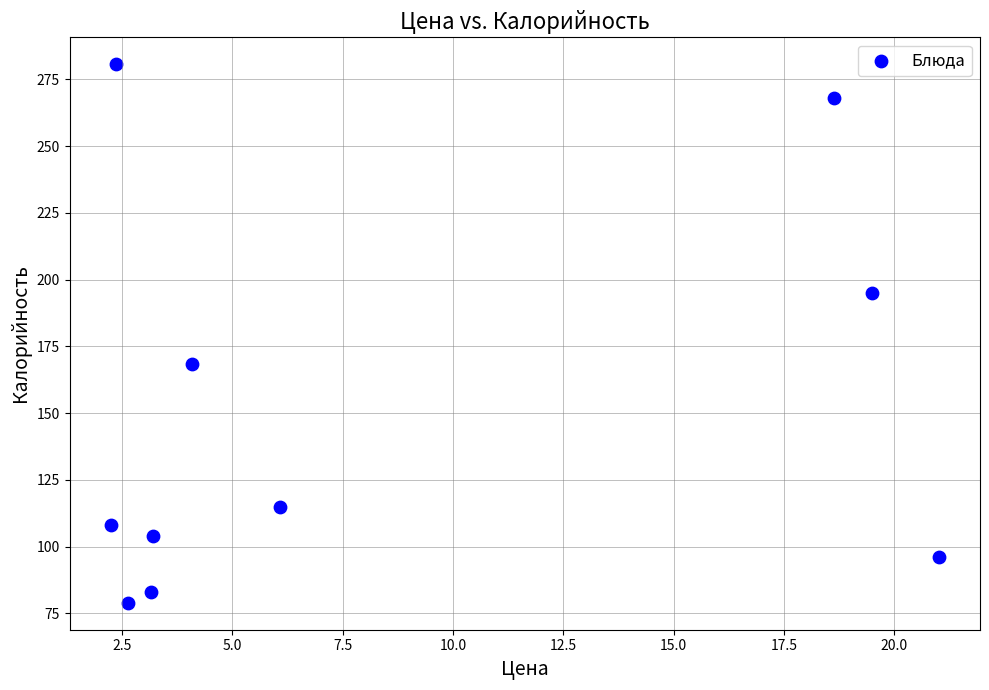

What is the range of Y values (max minus min)?

201.7